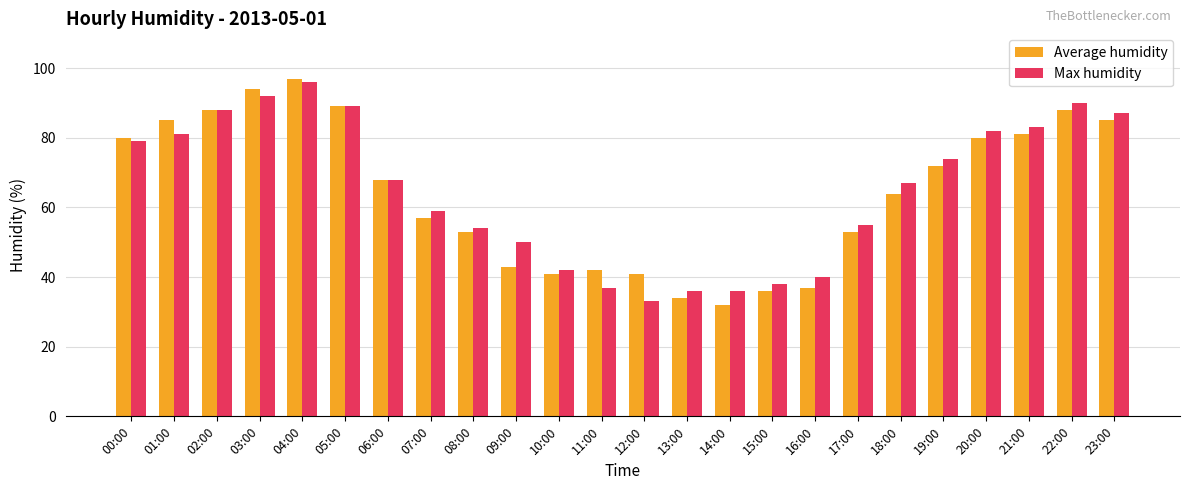

How many series are shown in this chart?

2